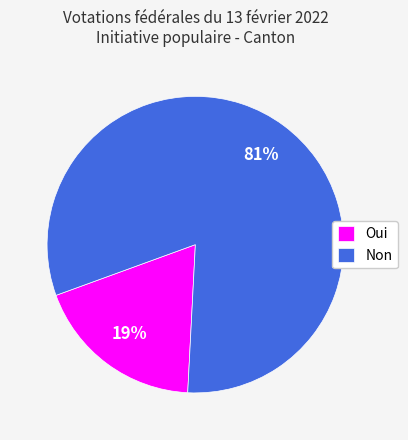

Does Oui account for over 50% of the chart?

No